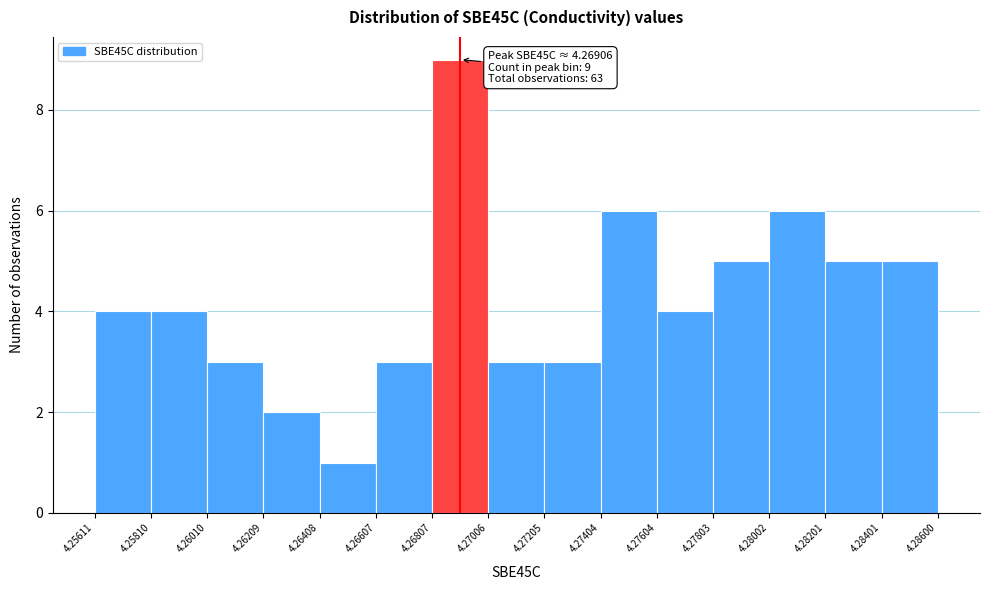

Over which range of the x-axis is the bar tallest?

4.26807 to 4.27006